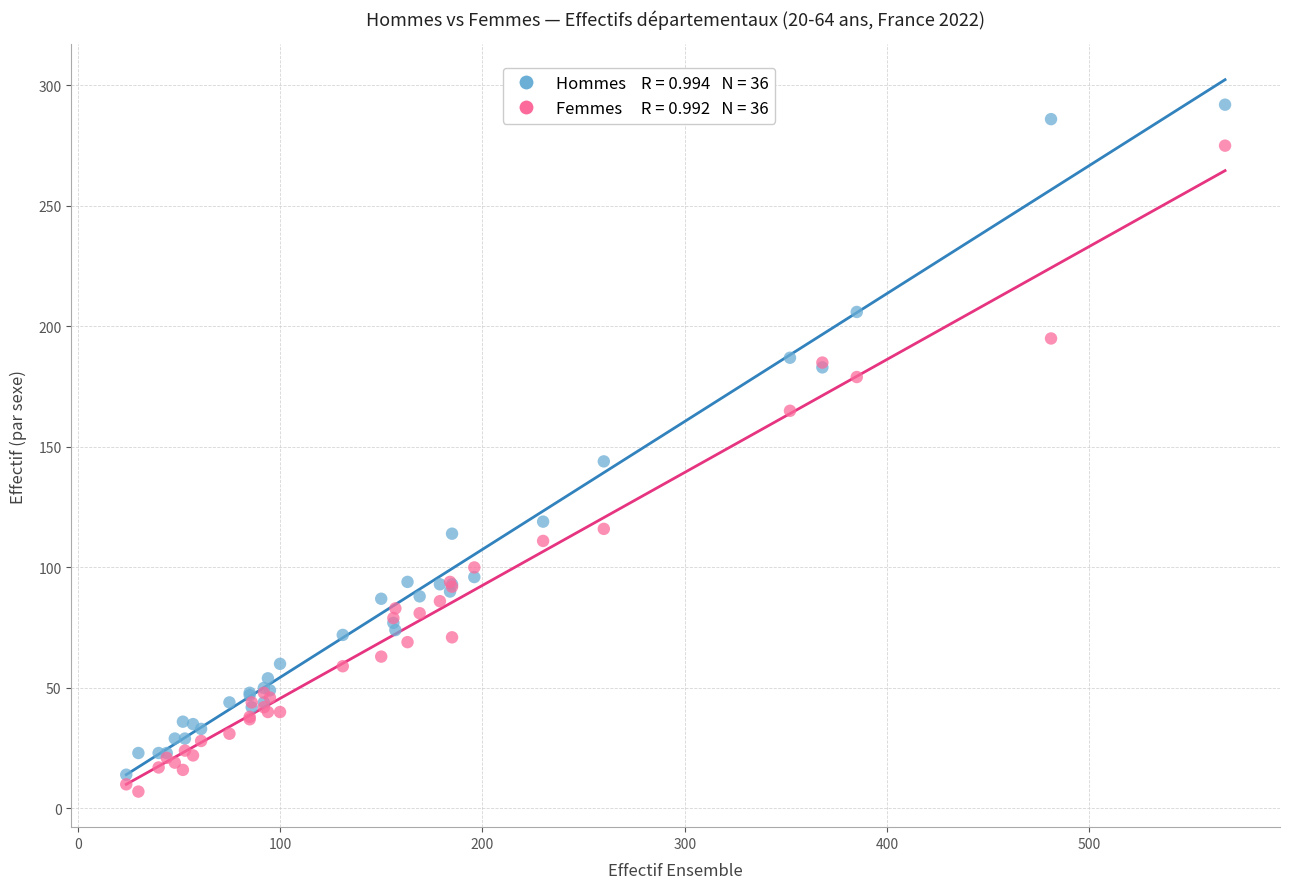

Across all series, what Y value is closest to 149?

144